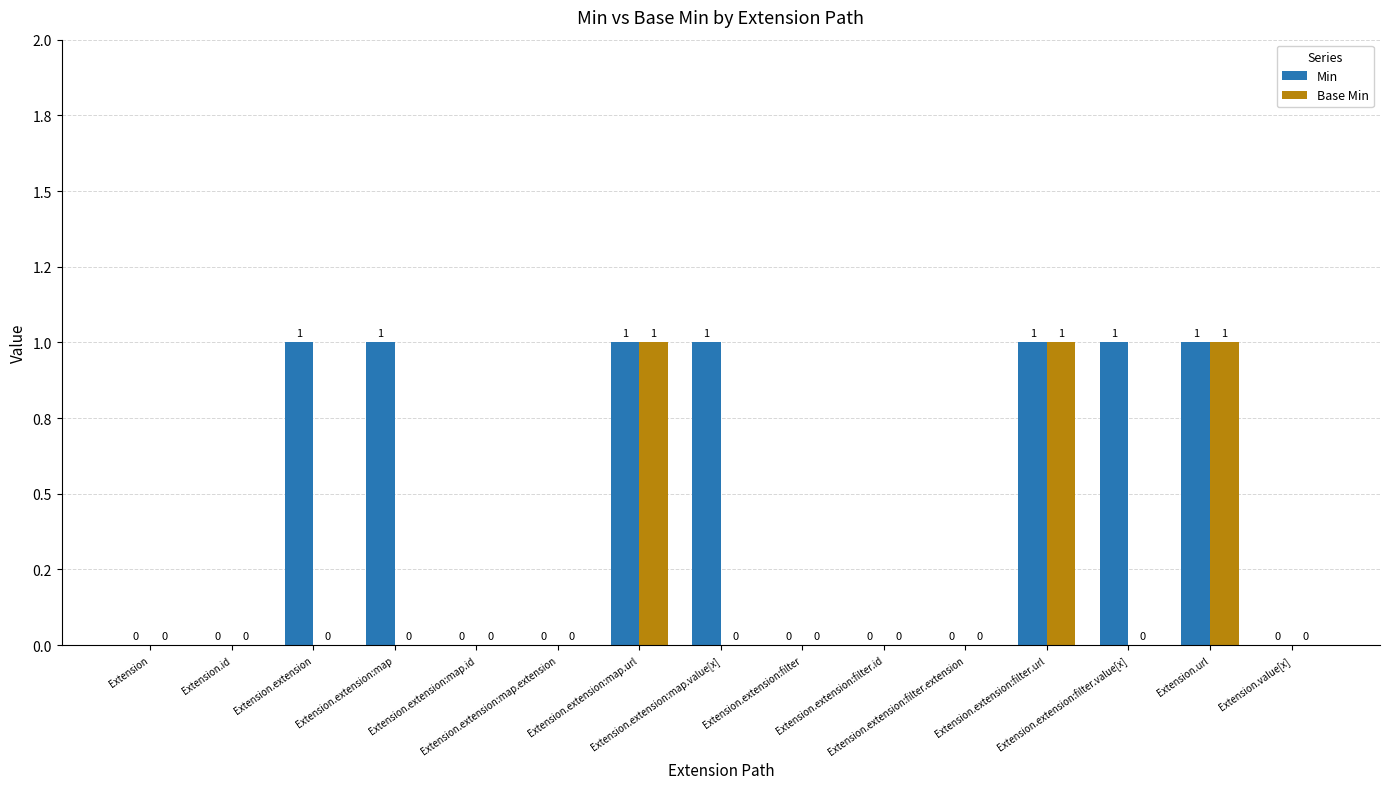

What is the greatest value displayed?

1